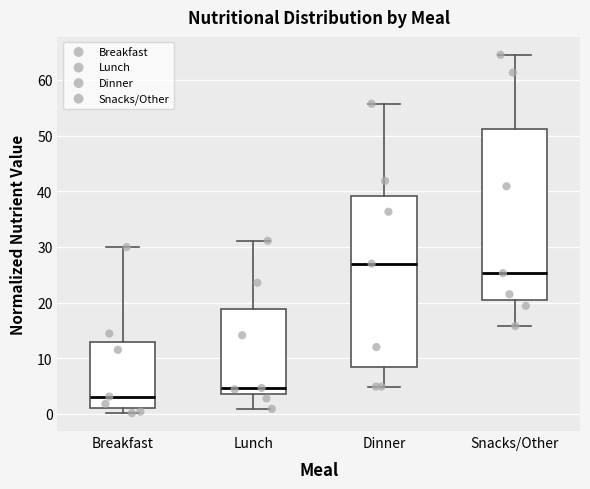

Which box has the highest median line?

Dinner